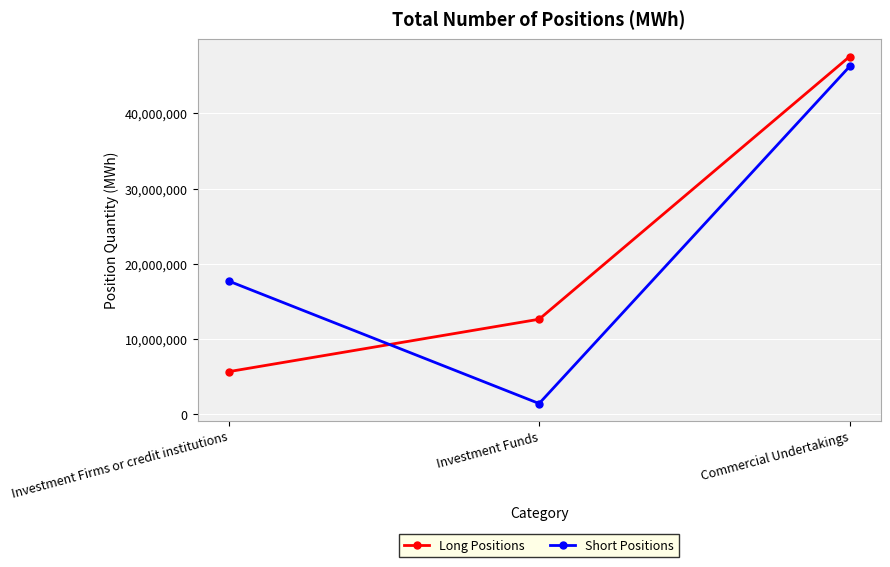

Is the value of Short Positions at Investment Firms or credit institutions greater than the value of Long Positions at Commercial Undertakings?

No